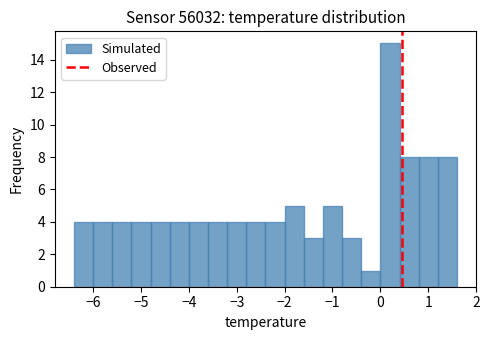

What is the height of the bar covering -2.0 to -1.6 on the x-axis? The values are not printed on the chart, so give them approximately, as read against the axis.

5